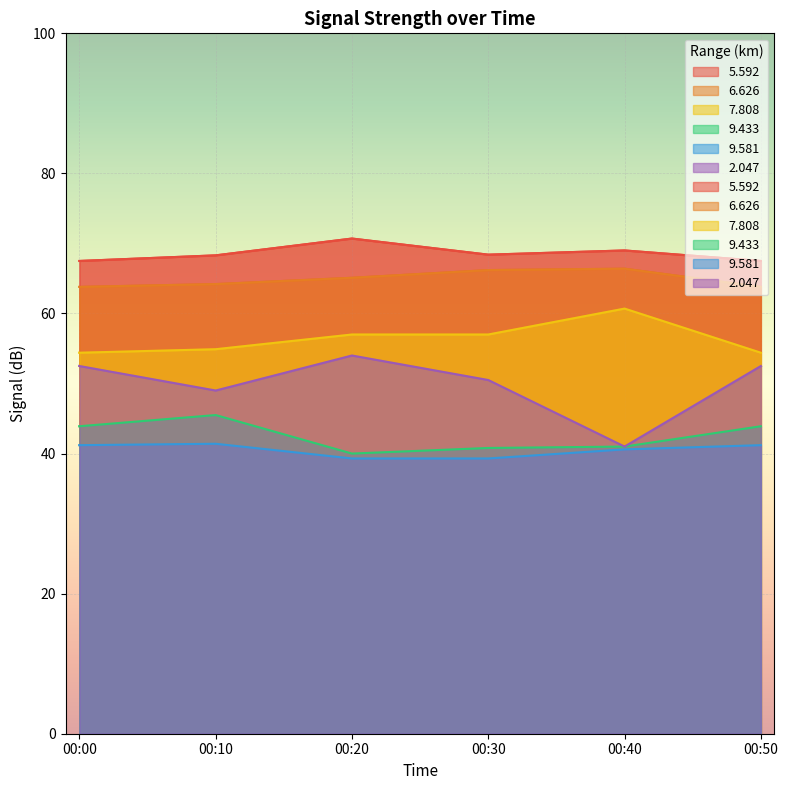

What is the sum of the 5.592 values at 00:00 and 00:40?

136.5